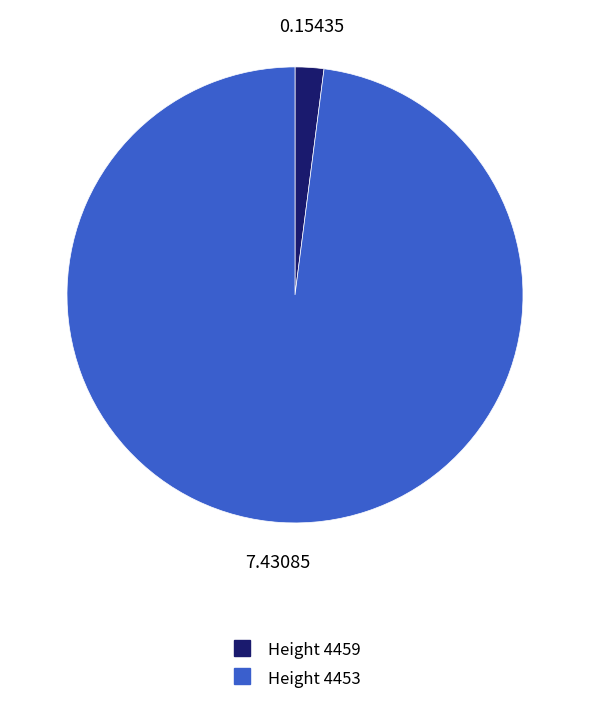

Does any single category account for the majority?

Yes